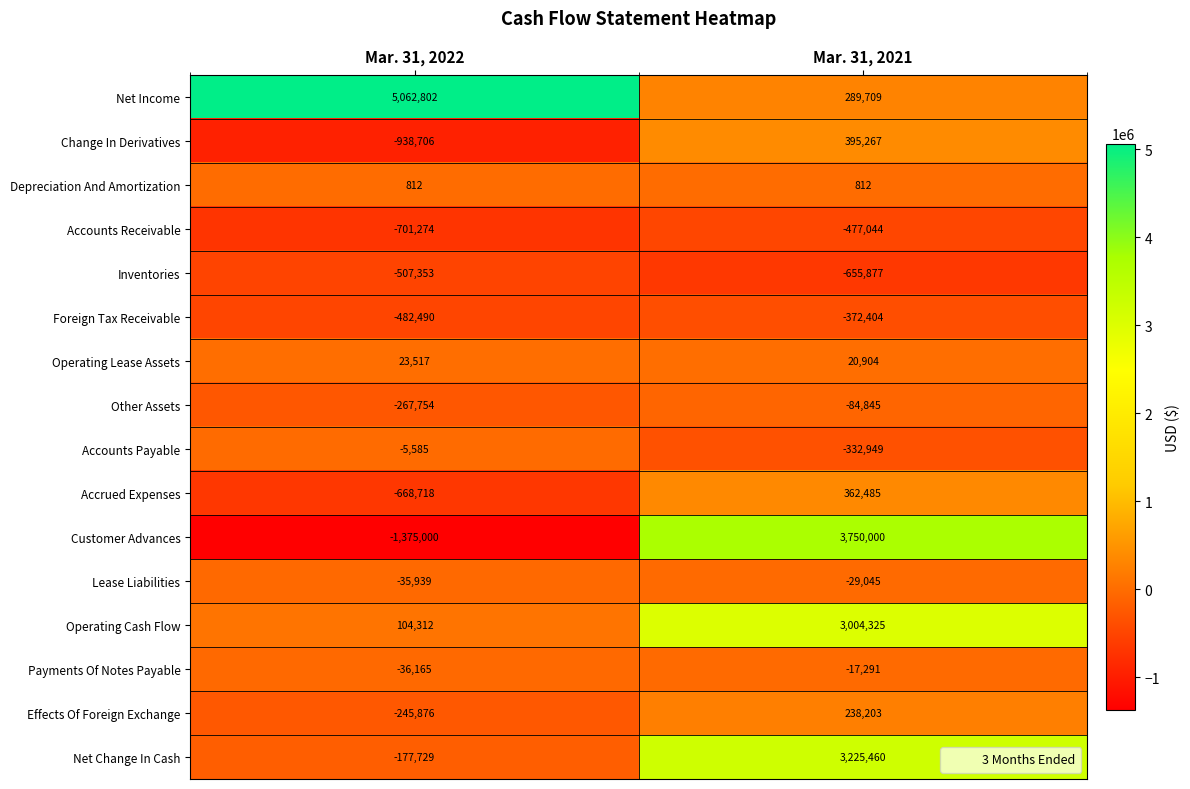

What is the difference between the maximum and minimum values in the Net Income series?

4773093